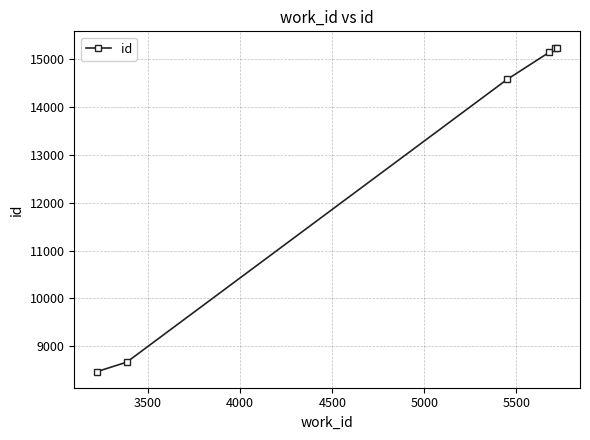

True or false: the data has more than 1 interior local peaks.

False